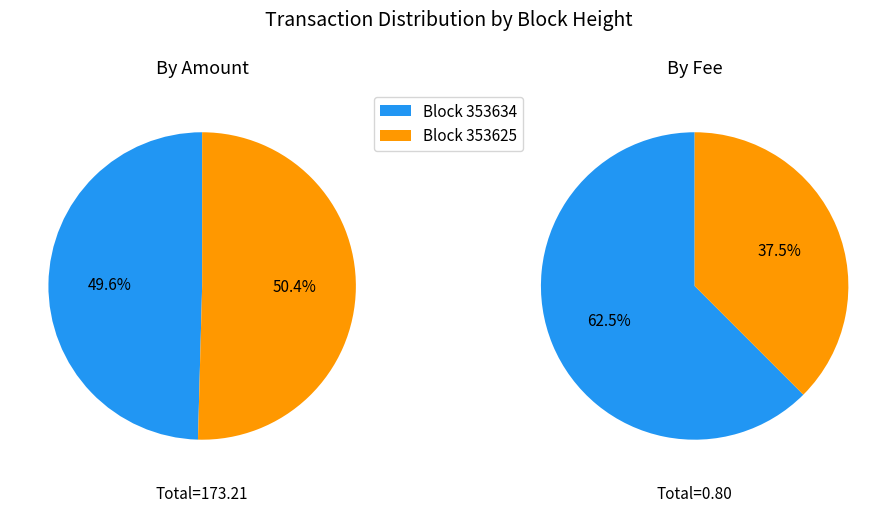

To the nearest percent, what is the combined percentage of 353625 and 353634?

100%